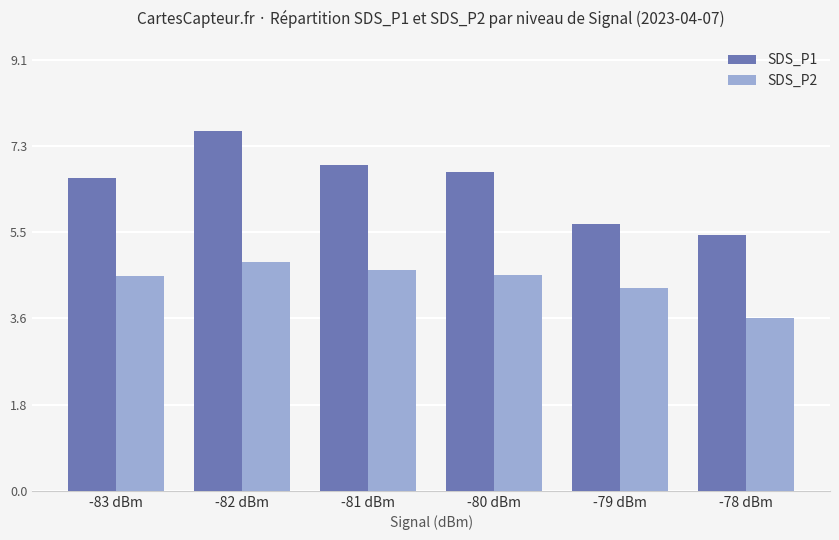

Which category has the lowest value across all series?

-78 dBm